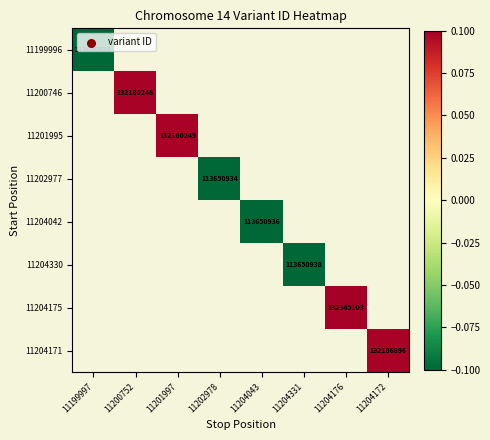

Is the value of 11200746 at 11200752 greater than the value of 11204330 at 11204331?

Yes